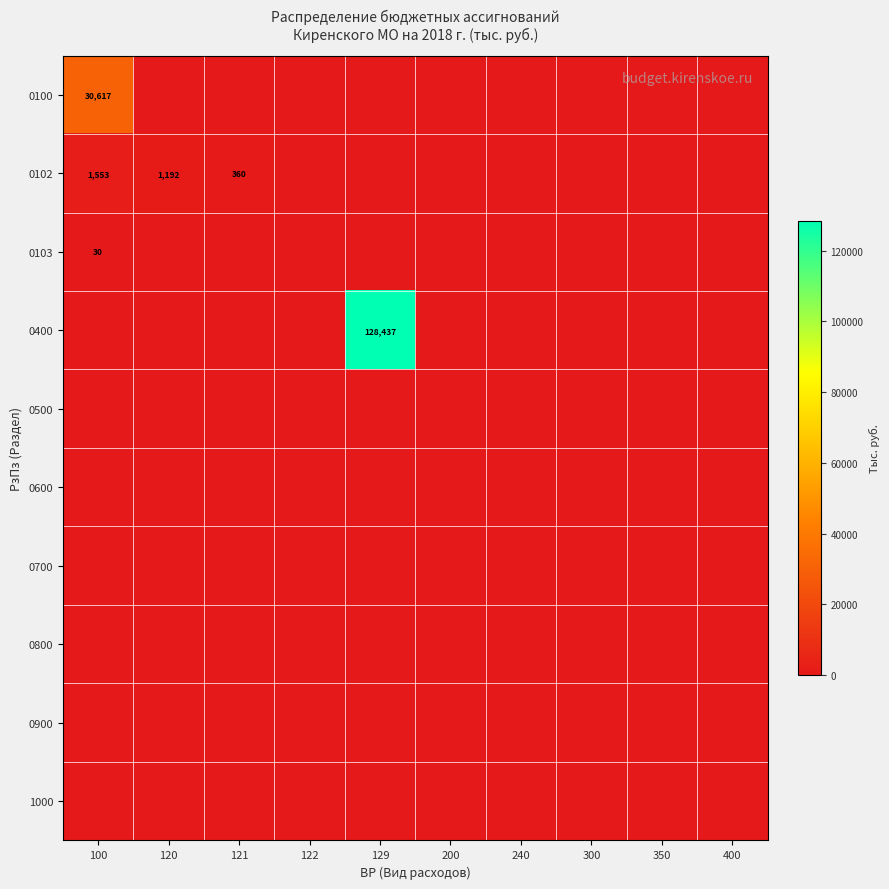

Is the value of 0800 at 300 greater than the value of 0500 at 121?

No